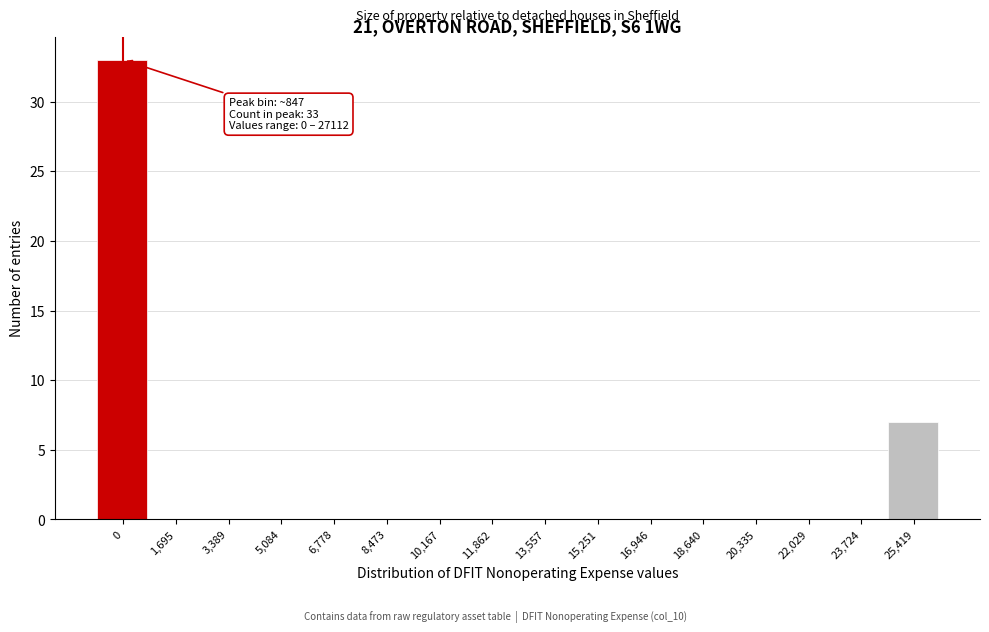

Reading left to right, list all the values displayed in this chart.

0=33	1,695=0	3,389=0	5,084=0	6,778=0	8,473=0	10,167=0	11,862=0	13,557=0	15,251=0	16,946=0	18,640=0	20,335=0	22,029=0	23,724=0	25,419=7